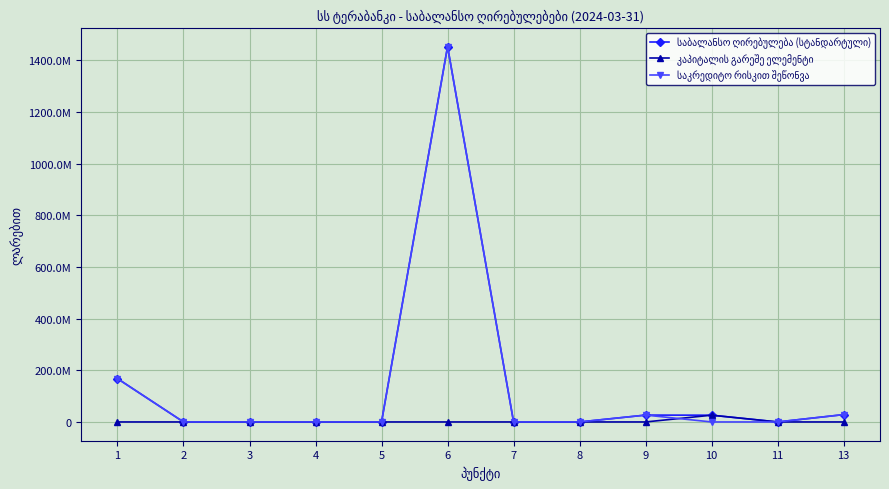

Where is the first local maximum for კაპიტალის გარეშე ელემენტი?

10